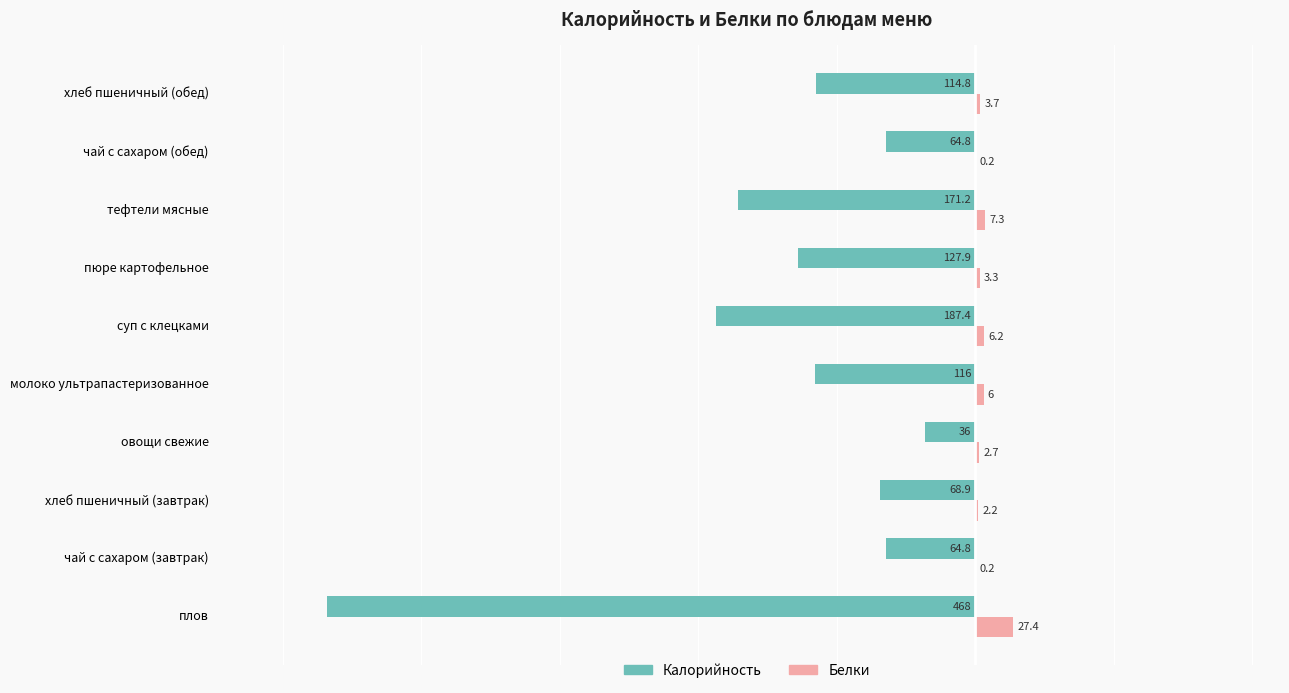

At which label does Калорийность reach its peak?

овощи свежие